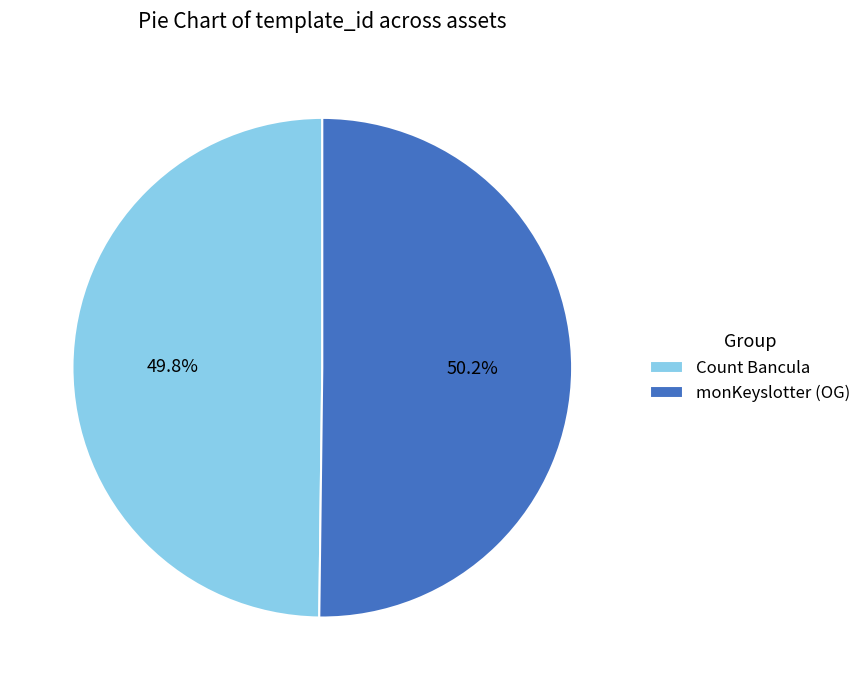

True or false: monKeyslotter (OG) accounts for 37% of the total.

False